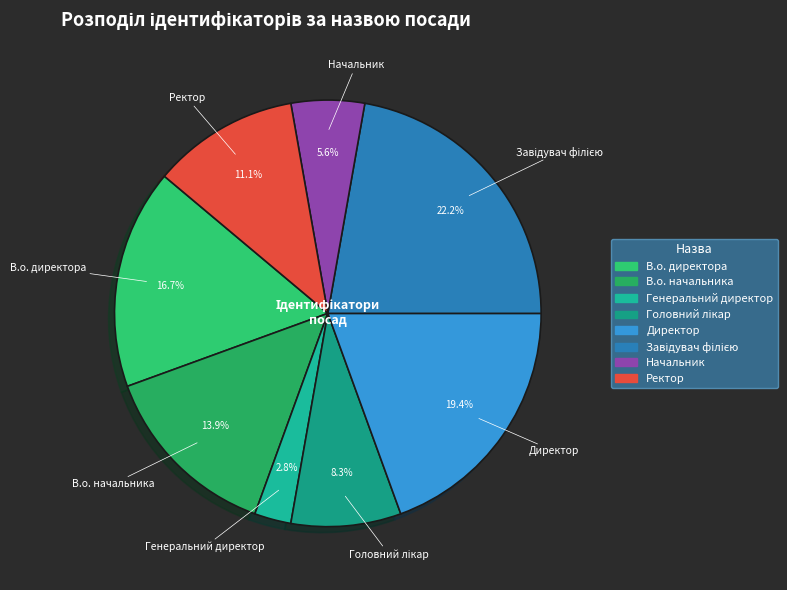

Between Ректор and В.о. директора, which is larger?

В.о. директора